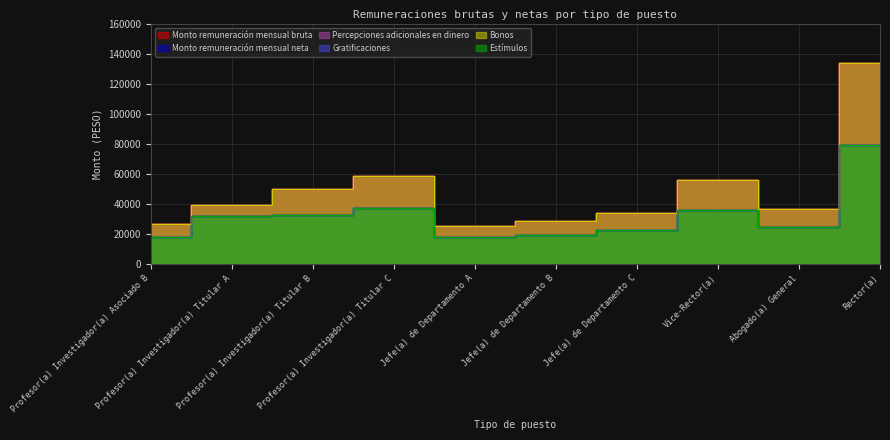

True or false: Bonos and Estímulos intersect in this chart.

False